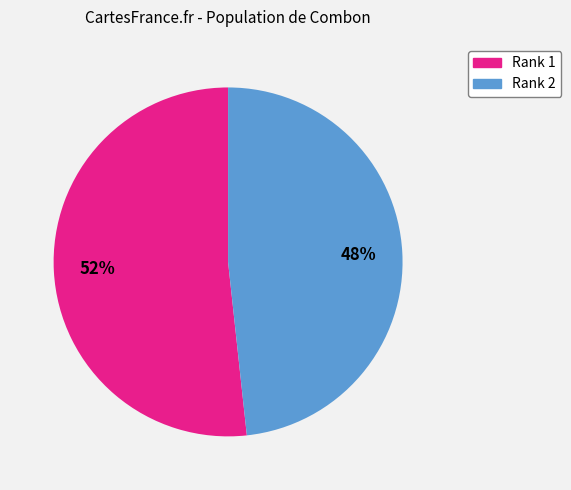

Combined, do Rank 2 and Rank 1 account for over 50%?

Yes